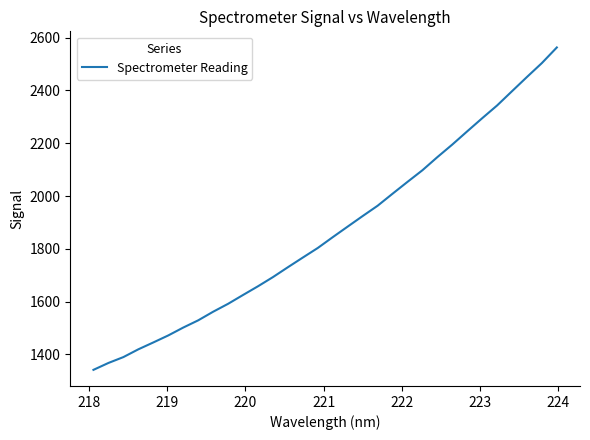

What is the maximum value shown in the chart?

2562.8